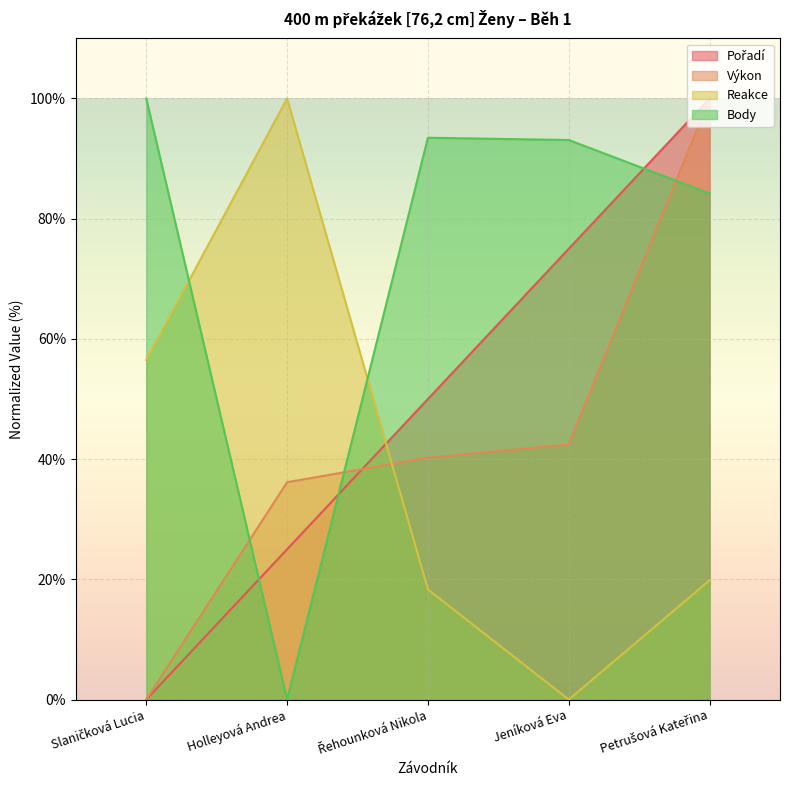

Reading left to right, list all the values displayed in this chart.

Pořadí: 0.0	25.0	50.0	75.0	100.0
Výkon: 0.0	36.2	40.2	42.4	100.0
Reakce: 56.5	100.0	18.3	0.0	19.8
Body: 100.0	0.0	93.5	93.1	84.2